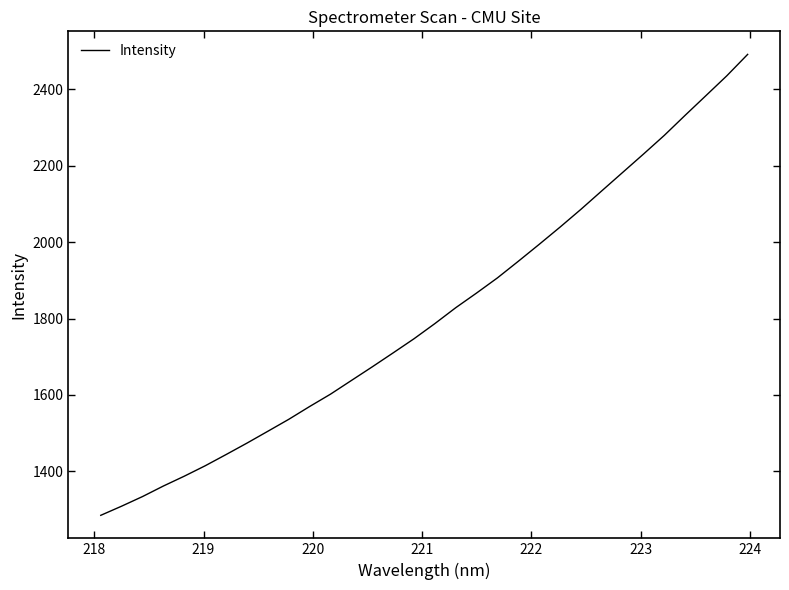

True or false: there are more than 2 points higher than both neighbors.

False